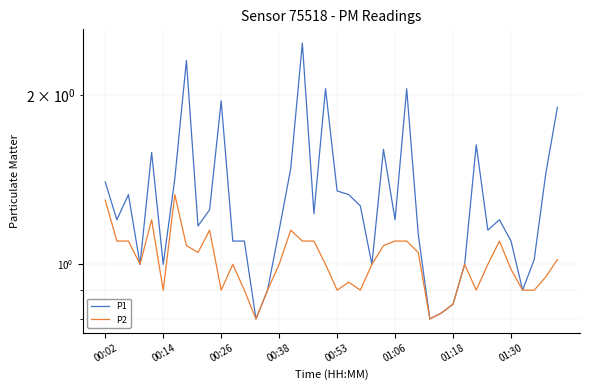

What position from the left is 39?

40